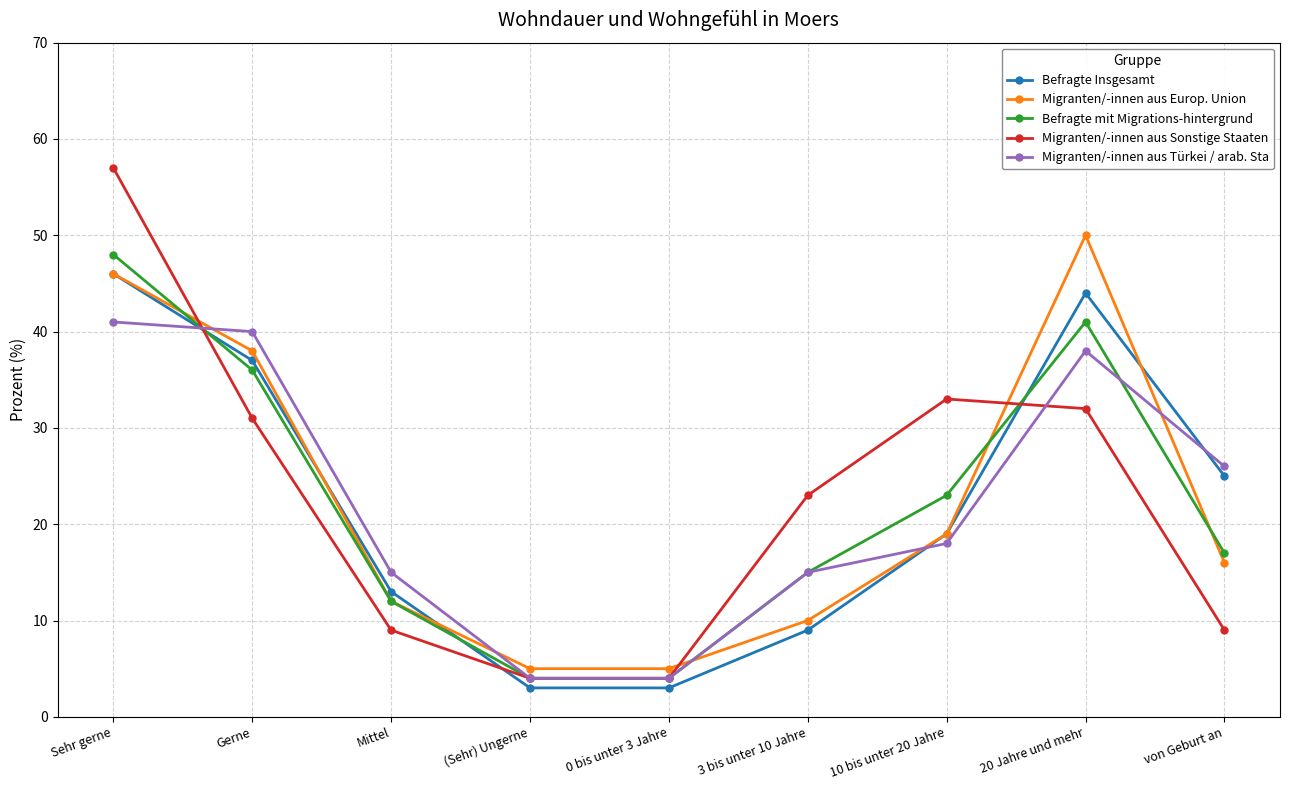

Reading left to right, extract all data points from this chart.

Befragte Insgesamt: 46	37	13	3	3	9	19	44	25
Migranten/-innen aus Europ. Union: 46	38	12	5	5	10	19	50	16
Befragte mit Migrations-hintergrund: 48	36	12	4	4	15	23	41	17
Migranten/-innen aus Sonstige Staaten: 57	31	9	4	4	23	33	32	9
Migranten/-innen aus Türkei / arab. Sta: 41	40	15	4	4	15	18	38	26